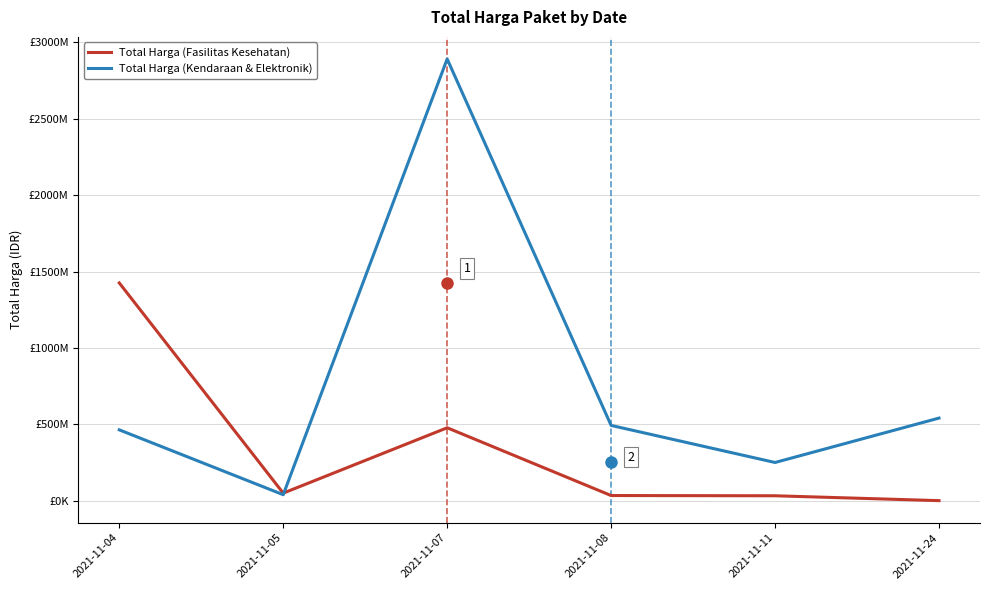

What are all the series names shown in the legend?

Total Harga (Fasilitas Kesehatan), Total Harga (Kendaraan & Elektronik)